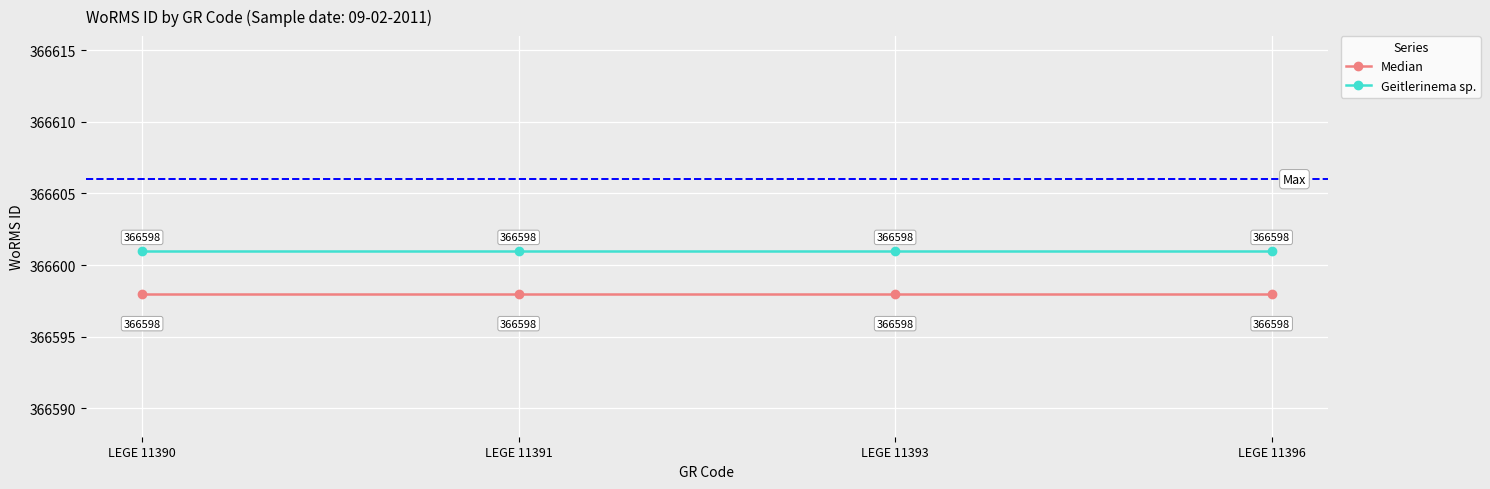

At how many categories does at least one series exceed 366600?

4